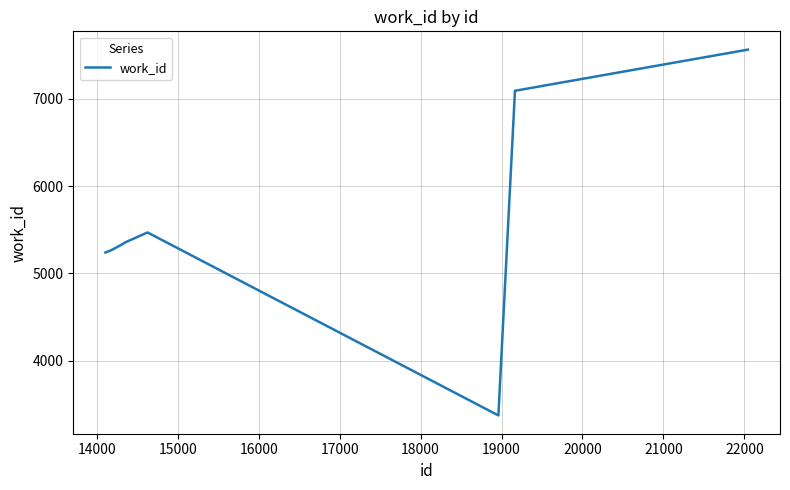

What is the difference between the maximum and minimum values?

4196